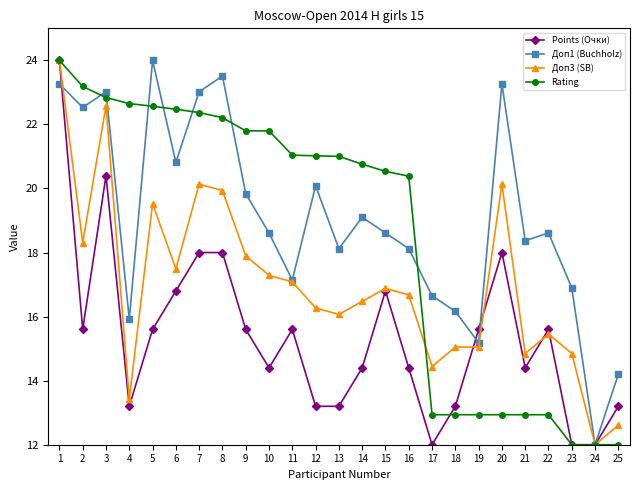

How many lines are shown in the chart?

4